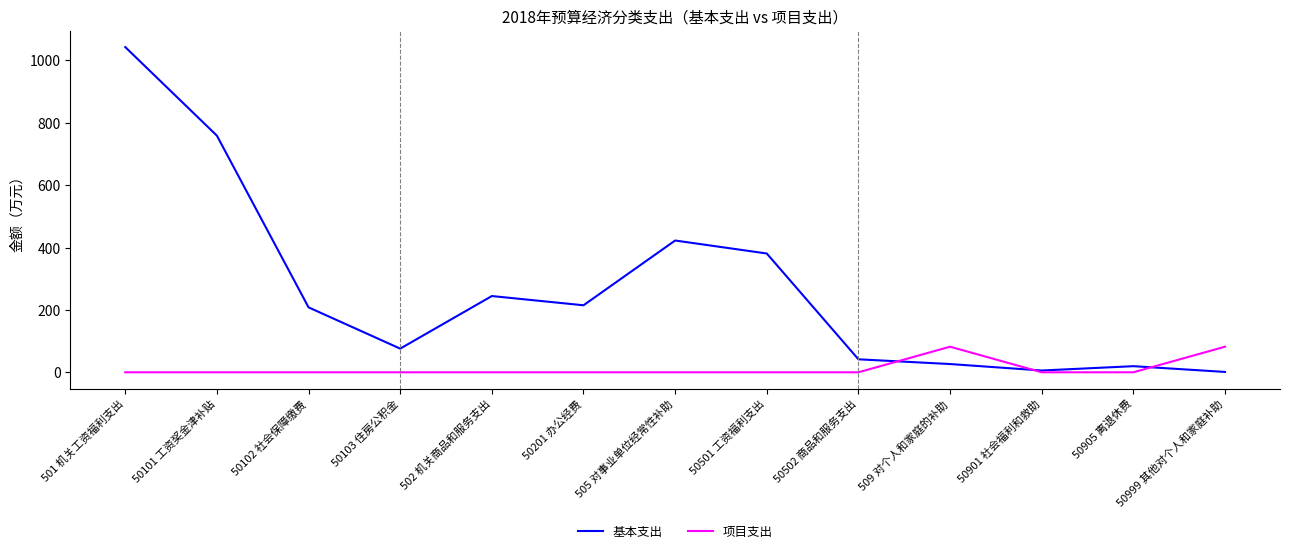

What are all the series names shown in the legend?

基本支出, 项目支出